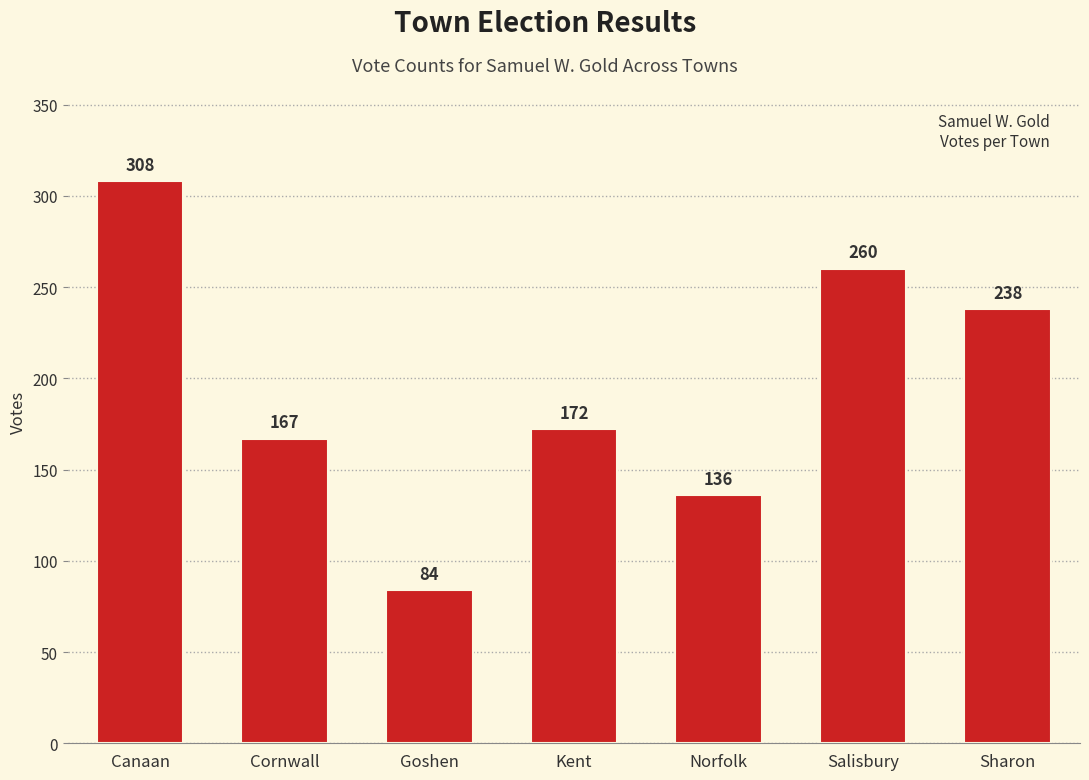

What is the sum of all values?

1365